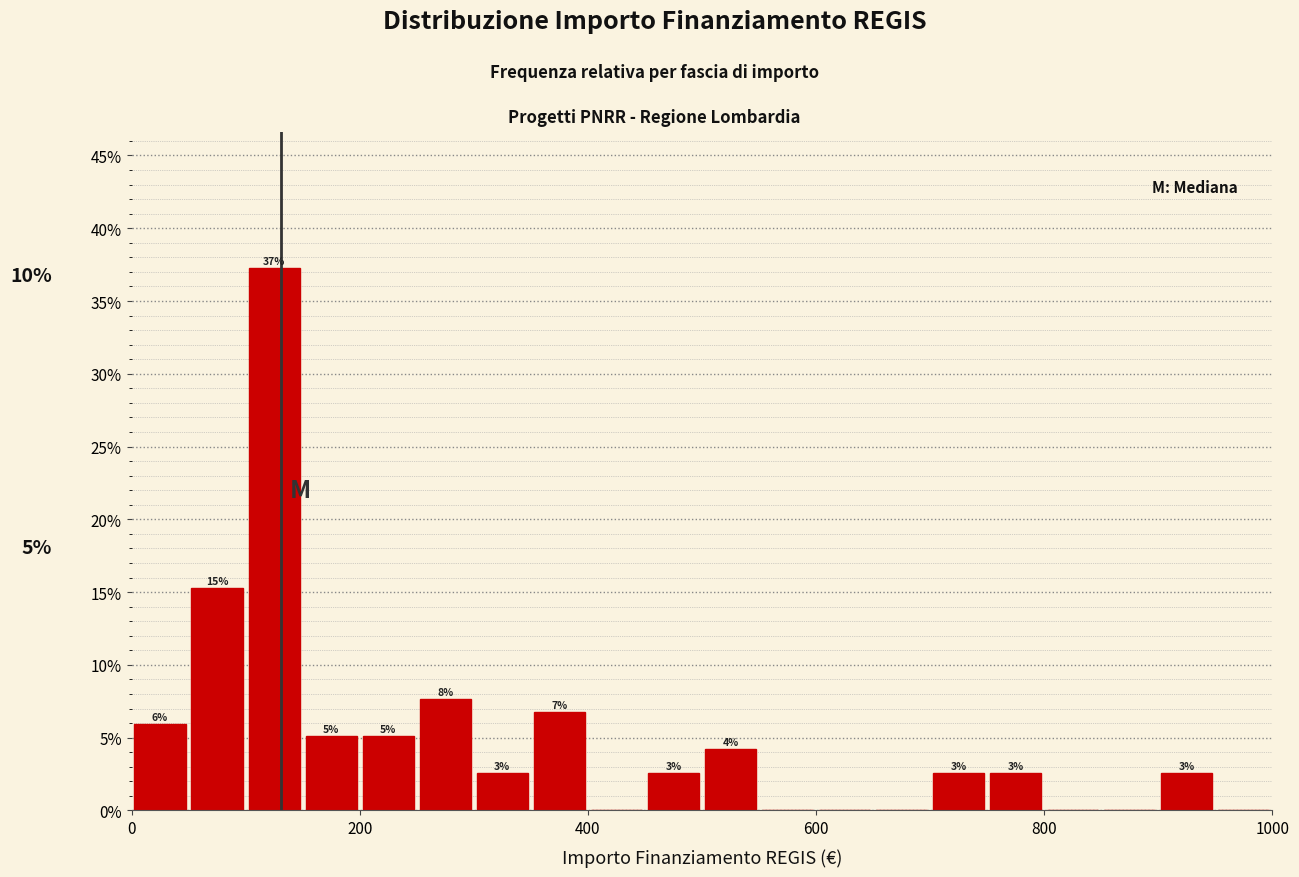

Around what value on the x-axis is the tallest bar? Give the approximate position of its centre, as read against the axis.

120